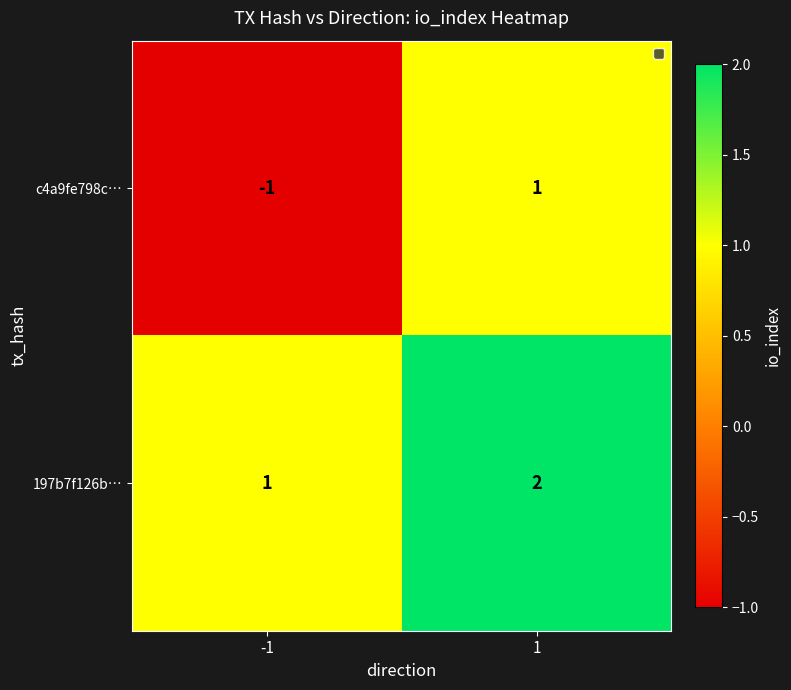

Which series changed the most between -1 and 1?

c4a9fe798c…